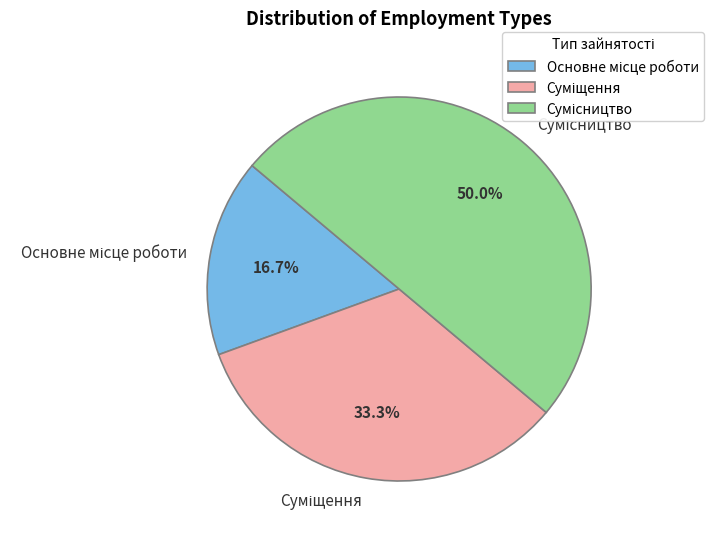

To the nearest percent, what is the difference between the Сумісництво and Основне місце роботи slice percentages?

33%